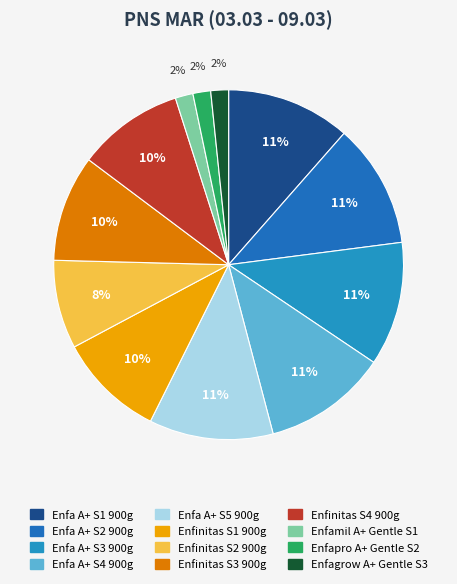

How many slices are in this pie chart?

12